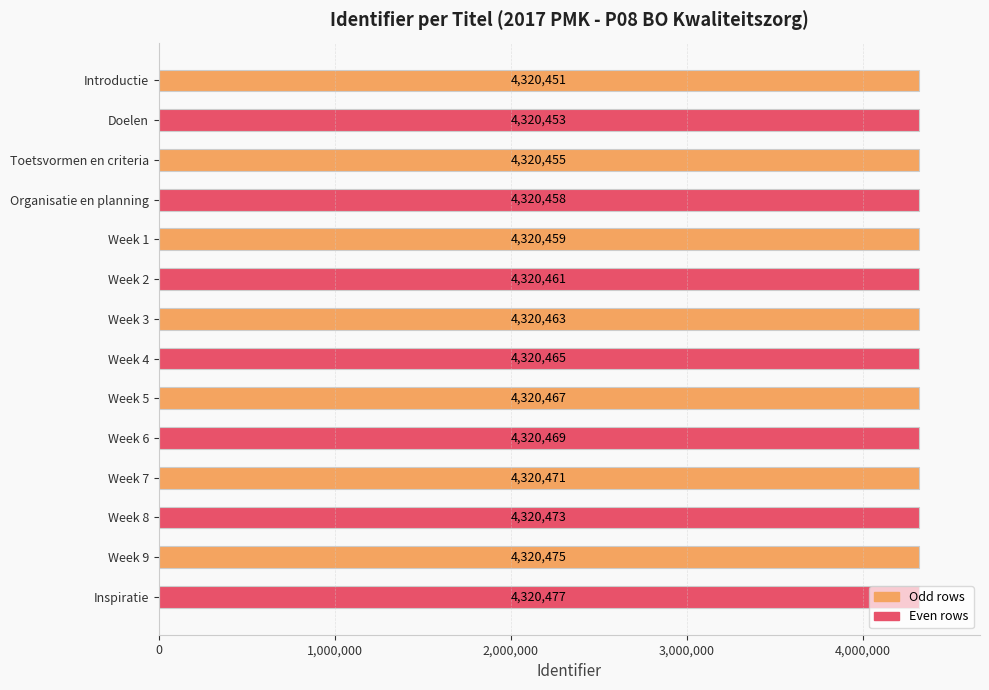

What is the ratio of the value at Week 2 to the value at Toetsvormen en criteria?

1.0